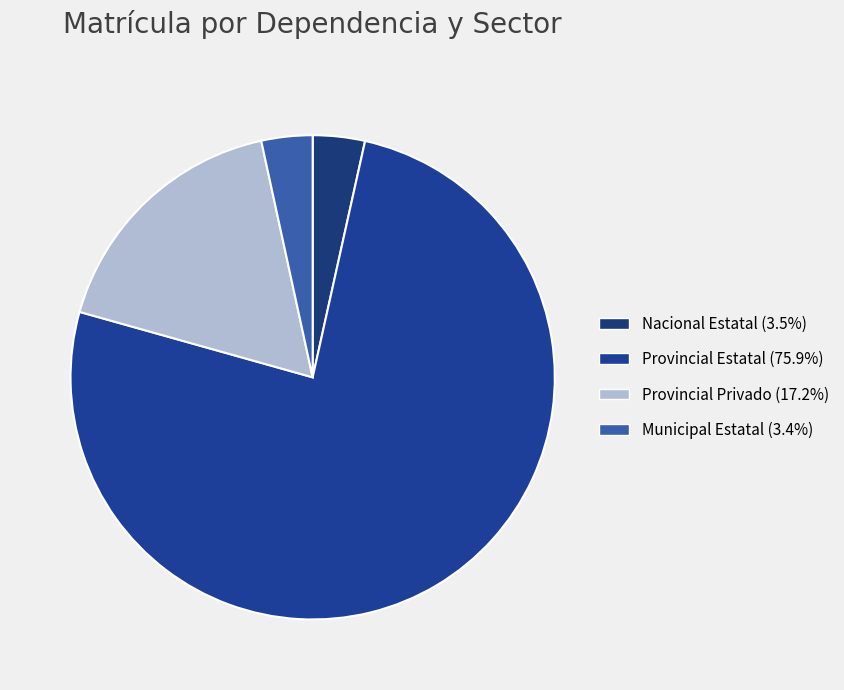

Is it true that Provincial Privado is 17% of the pie?

True